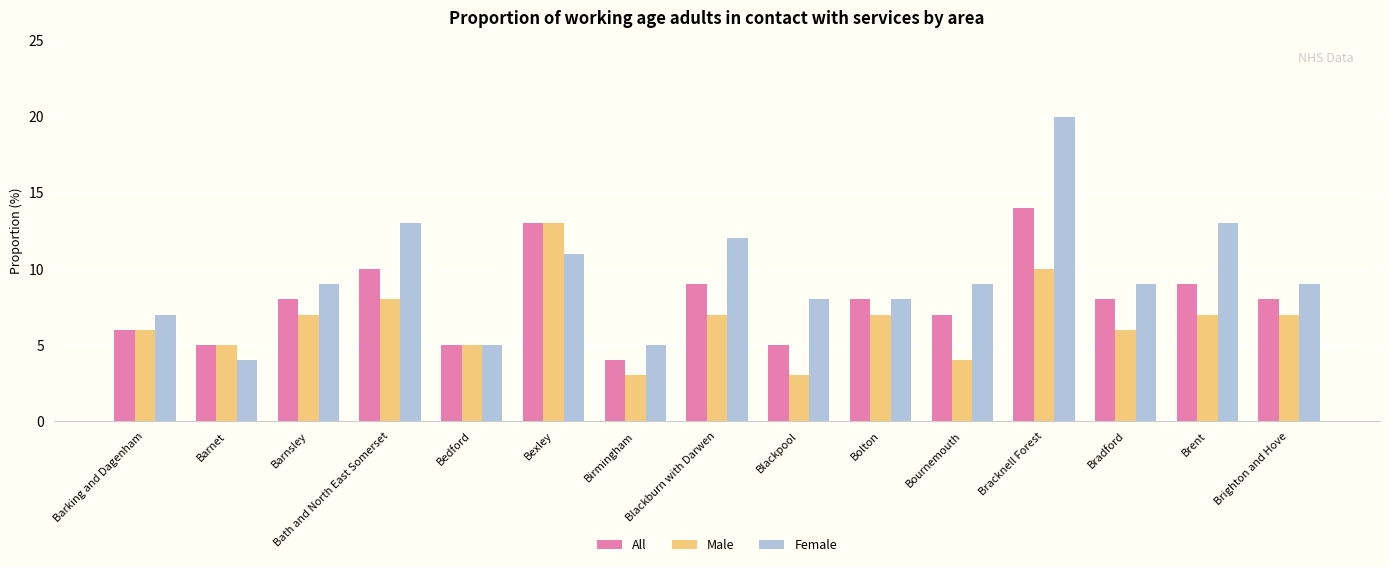

At how many categories does at least one series exceed 11?

5